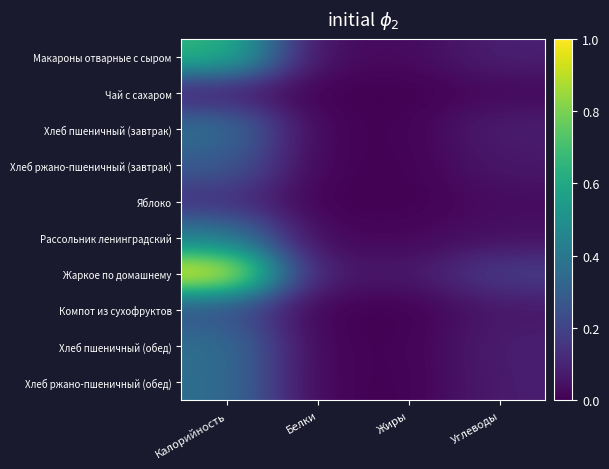

At which category does the chart reach its minimum across all series?

Жиры